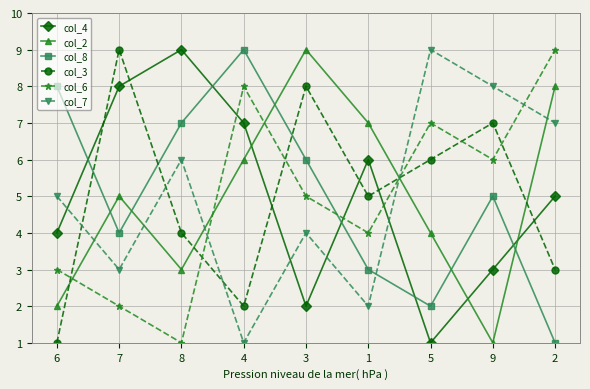

Where is the first local minimum for col_4?

3